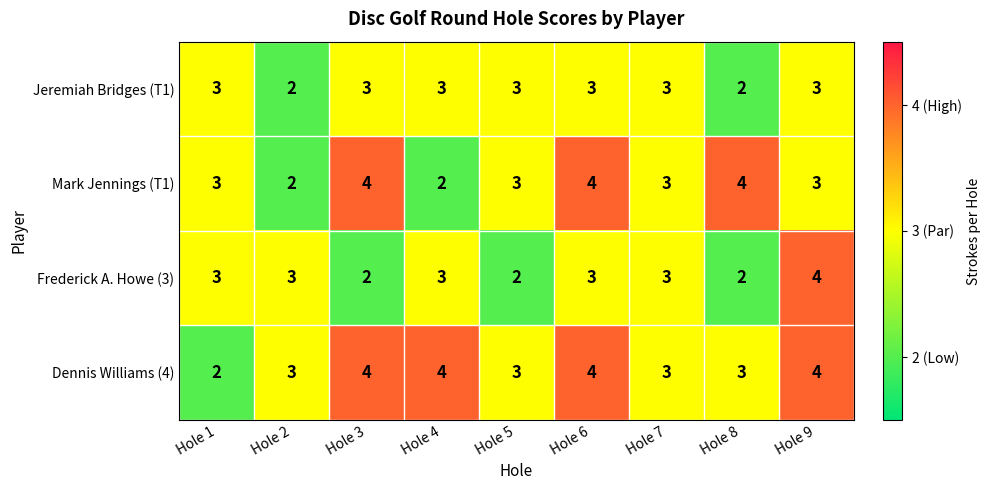

True or false: Frederick A. Howe (3) has a value of 3 at Hole 7.

True